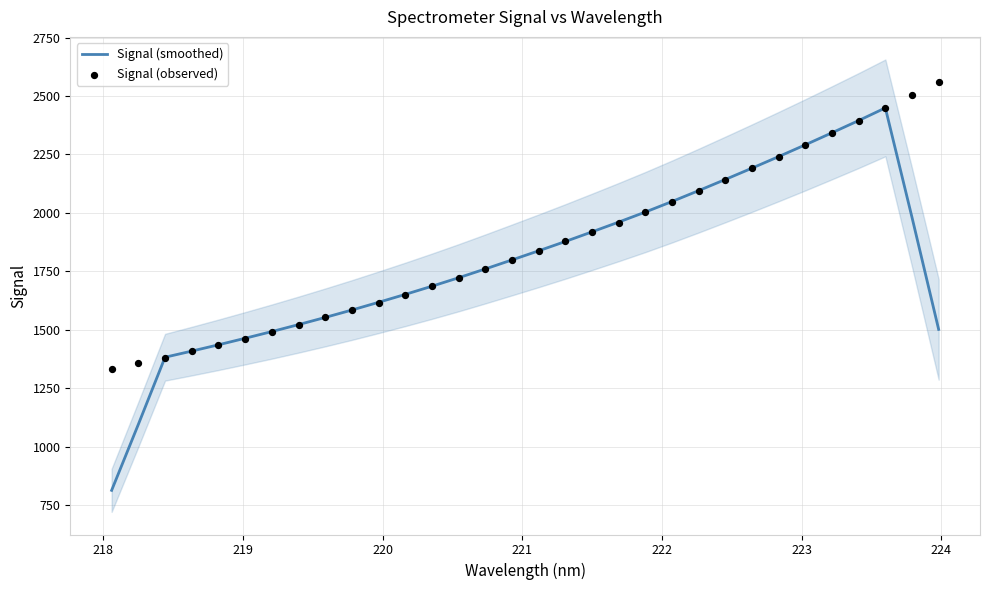

Which series has the largest total across all categories?

Signal (observed)